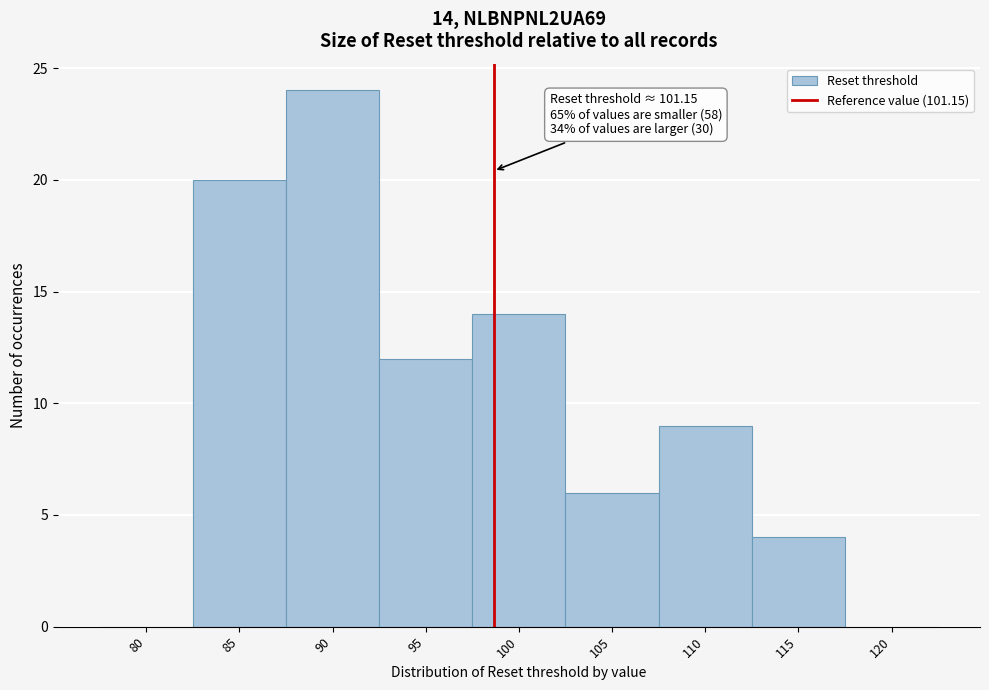

Reading left to right, list all the values displayed in this chart.

80=0	85=20	90=24	95=12	100=14	105=6	110=9	115=4	120=0